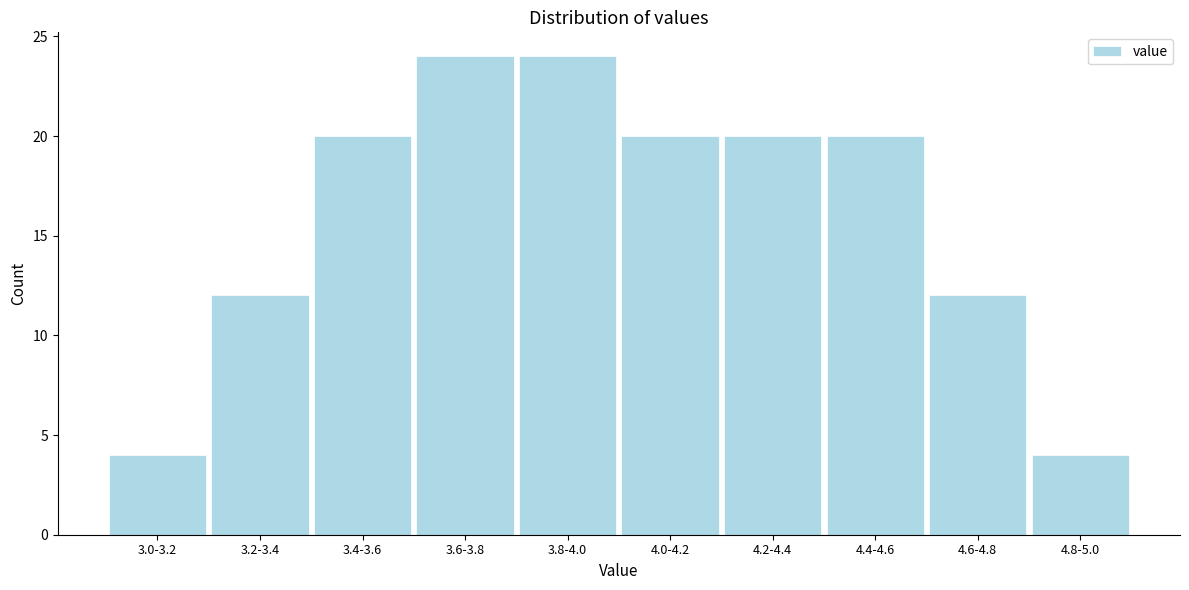

Reading left to right, extract all data points from this chart.

3.0-3.2=4	3.2-3.4=12	3.4-3.6=20	3.6-3.8=24	3.8-4.0=24	4.0-4.2=20	4.2-4.4=20	4.4-4.6=20	4.6-4.8=12	4.8-5.0=4